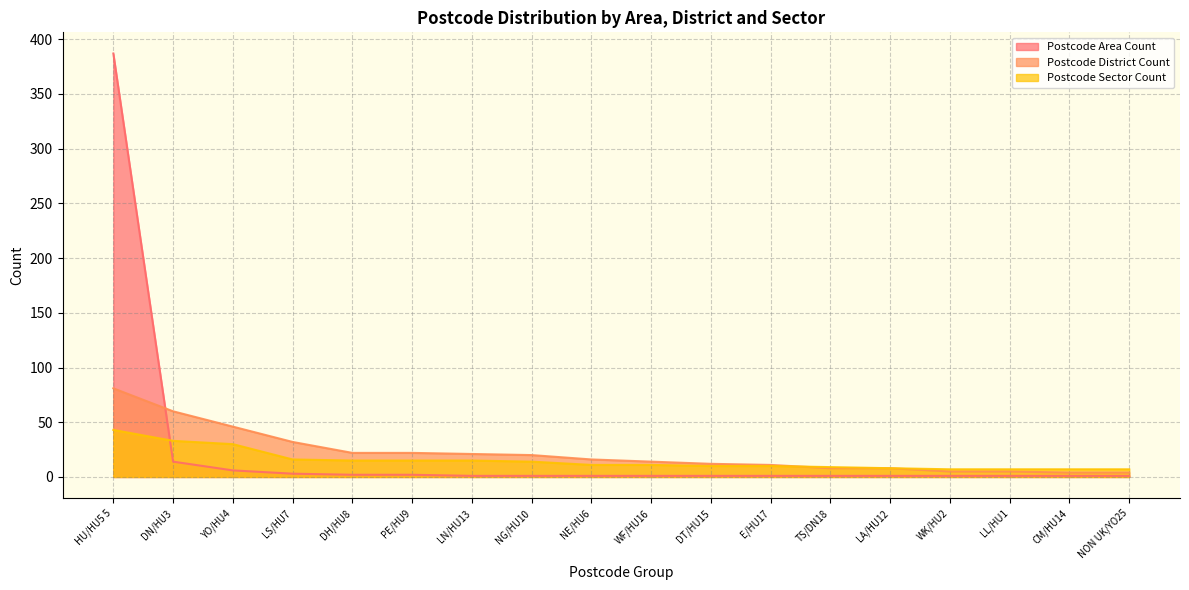

Is the value of Postcode District Count at NE/HU6 greater than the value of Postcode Sector Count at DT/HU15?

Yes